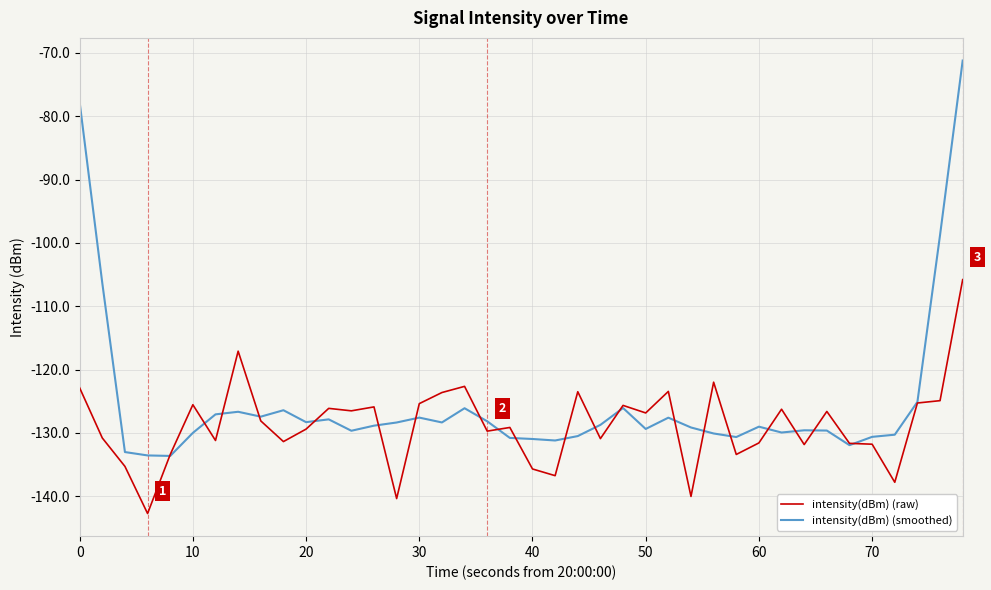

What is the smallest value displayed?

-142.7